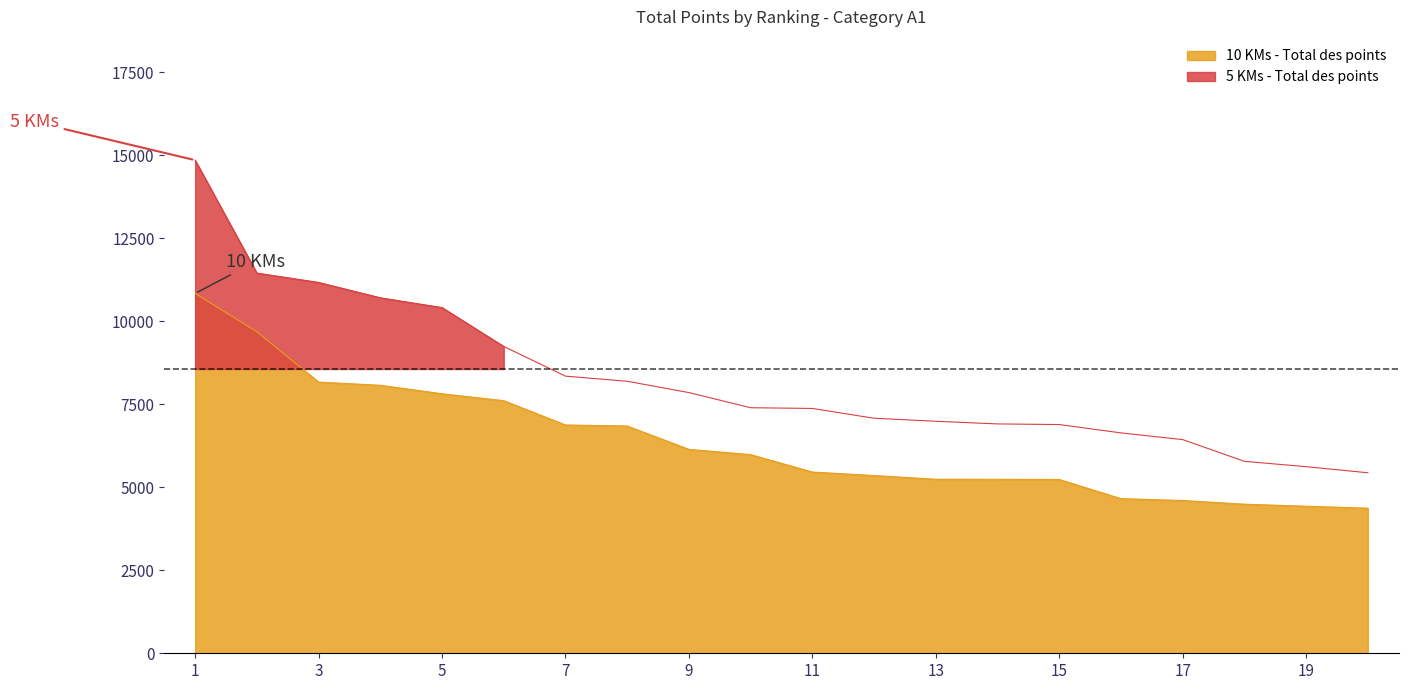

What is the value of the 5 KMs - Total des points point at the 4th from the left?

10707